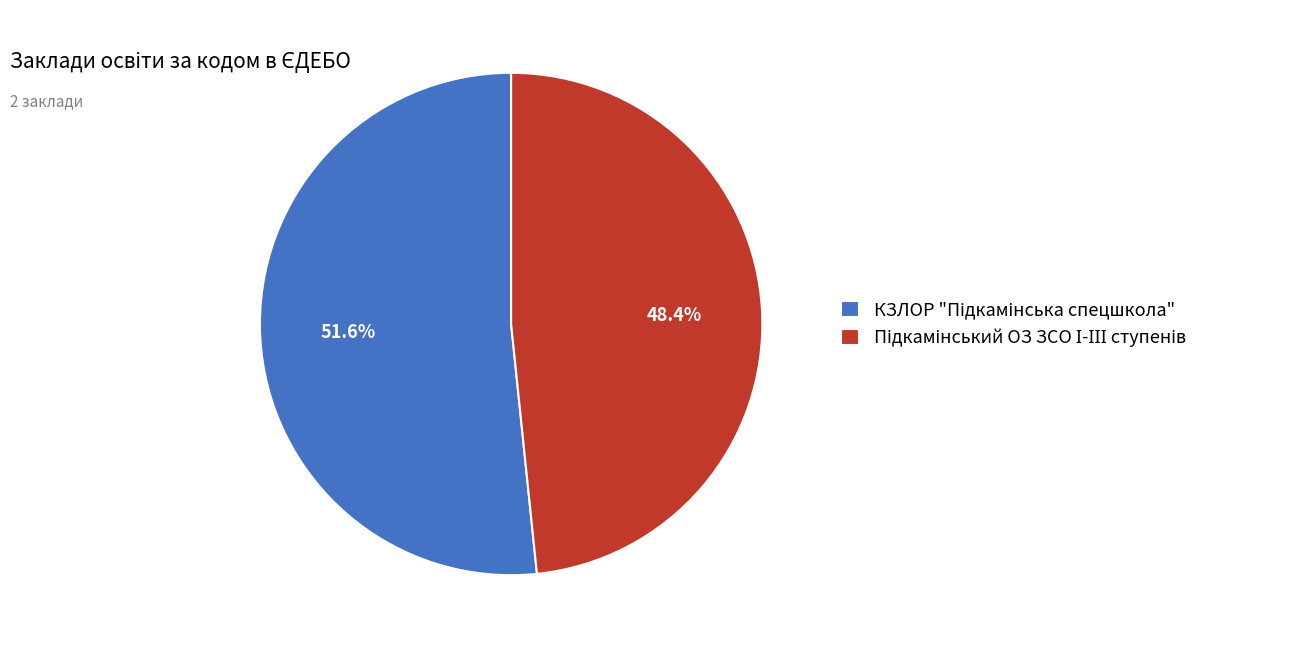

Is there a majority slice in this chart?

Yes